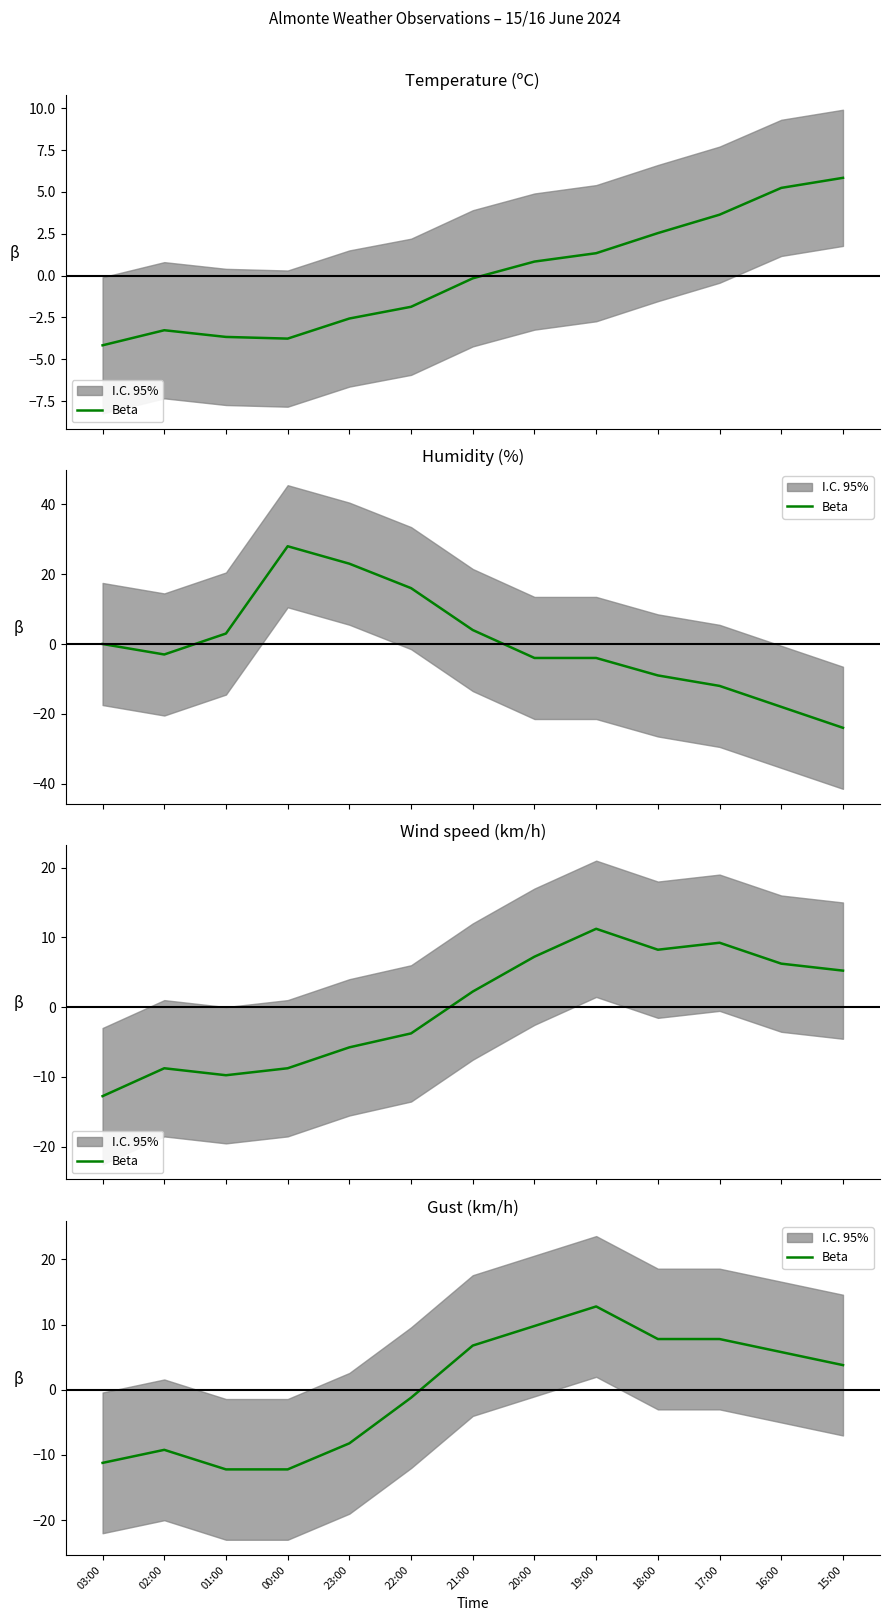

Reading left to right, list all the values displayed in this chart.

-11.2	-9.2	-12.2	-12.2	-8.2	-1.2	6.8	9.8	12.8	7.8	7.8	5.8	3.8